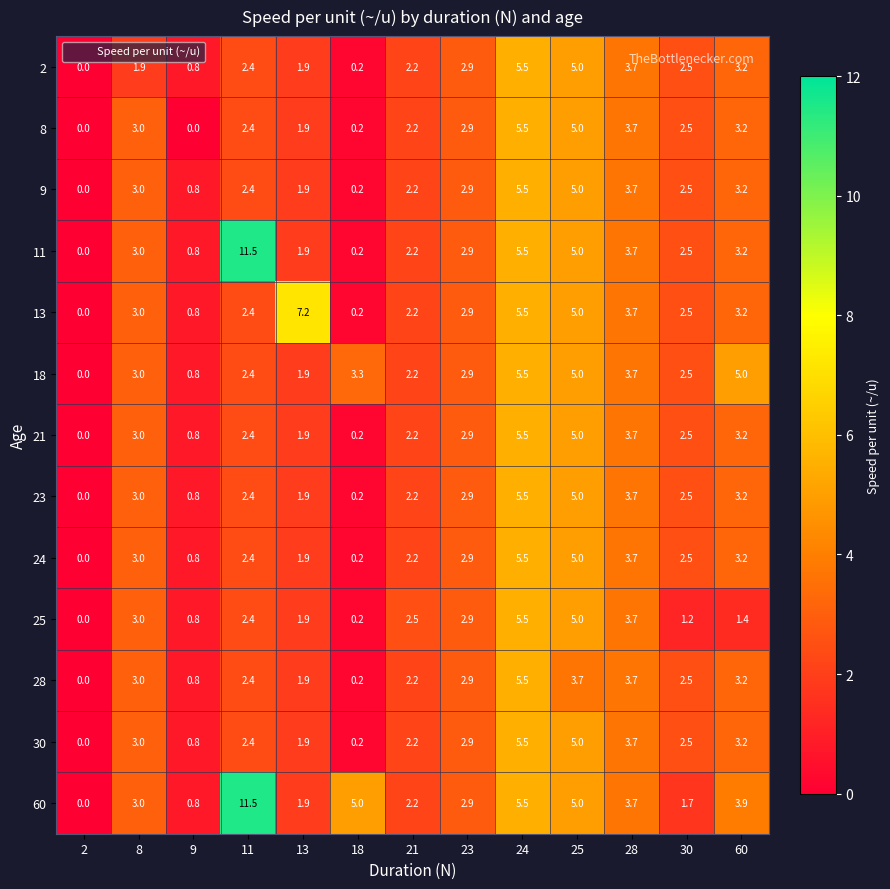

What is the sum of all 13 values?

38.6